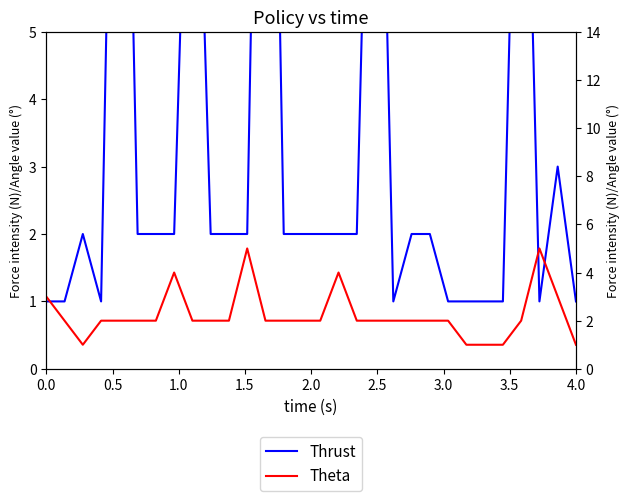

Rank the series by their maximum value, from lowest to highest.

Theta, Thrust